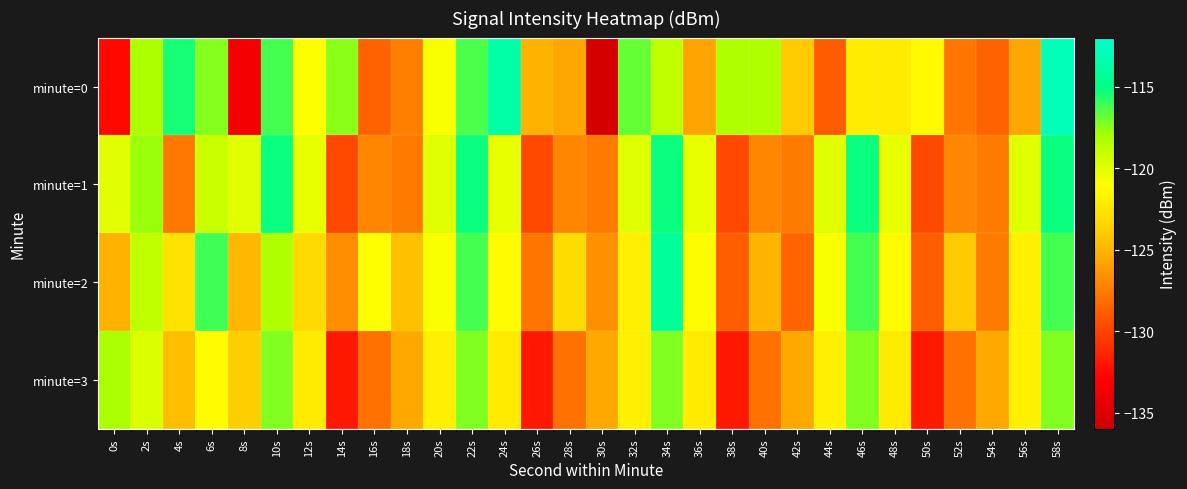

Between 2s and 56s, which is larger?

2s